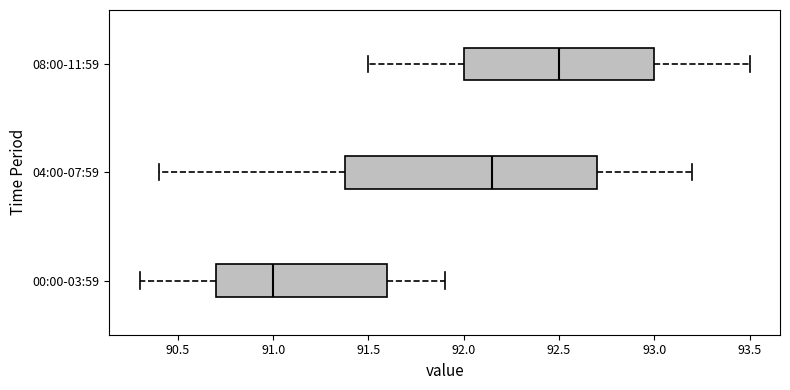

Reading bottom to top, transcribe this box plot: for each box, give where its median line is, the range the box spans, and where its two whiskers end, as read against the x-axis. The values are not printed on the chart, so give them approximately, as read against the axis.

00:00-03:59: median 91.00, box 90.70 to 91.60, whiskers 90.30 to 91.90
04:00-07:59: median 92.15, box 91.40 to 92.70, whiskers 90.40 to 93.20
08:00-11:59: median 92.50, box 92.00 to 93.00, whiskers 91.50 to 93.50